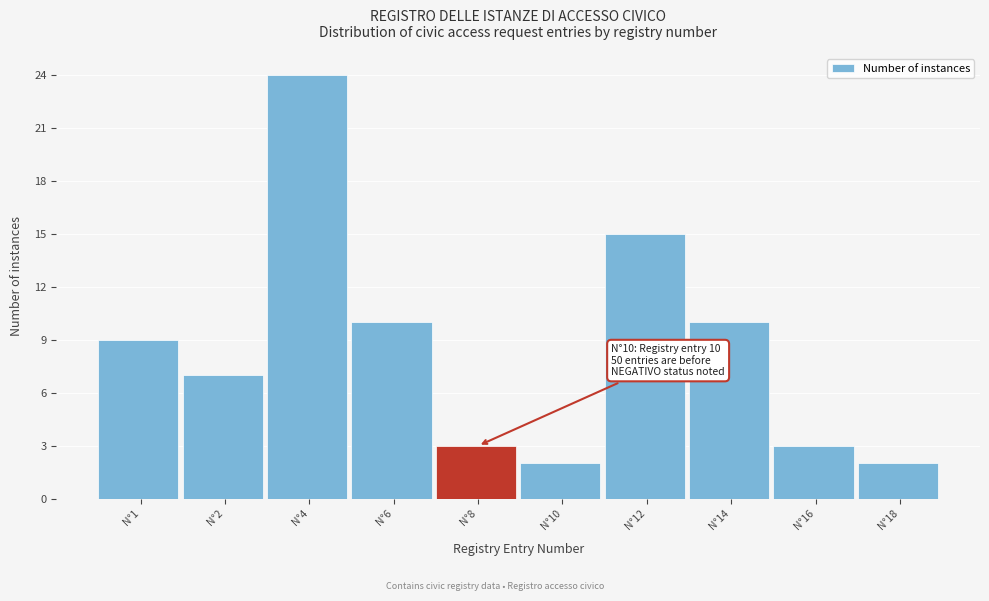

Reading left to right, extract all data points from this chart.

9	7	24	10	3	2	15	10	3	2